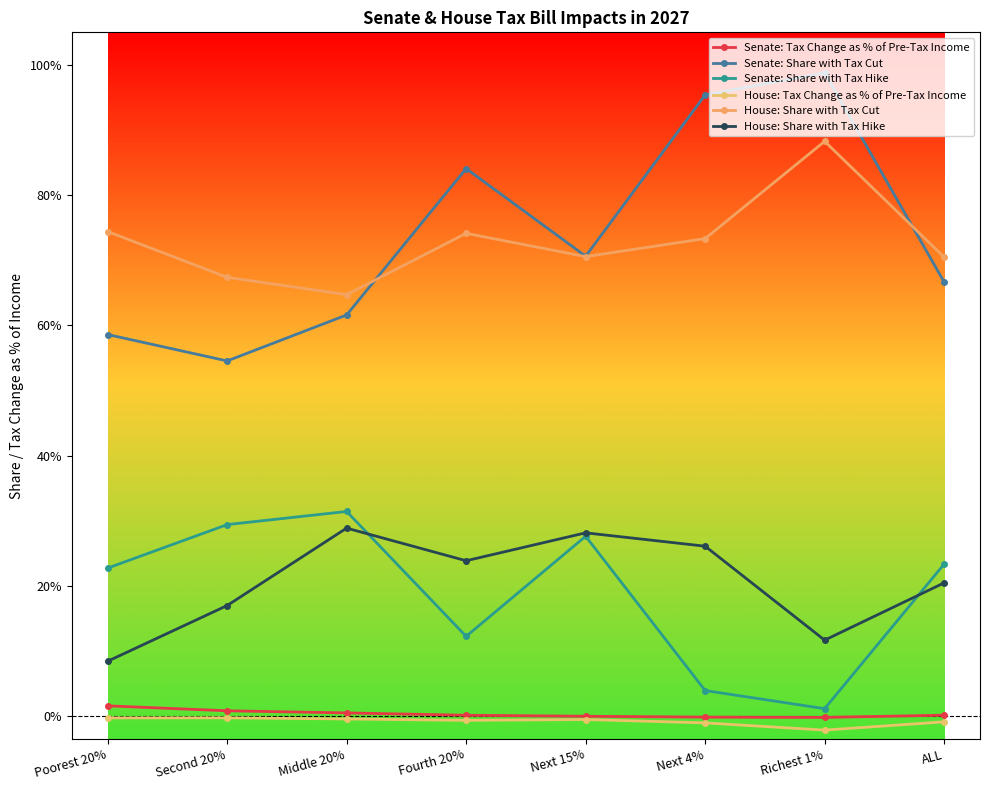

True or false: Senate: Share with Tax Cut and Senate: Tax Change as % of Pre-Tax Income cross at least once.

False